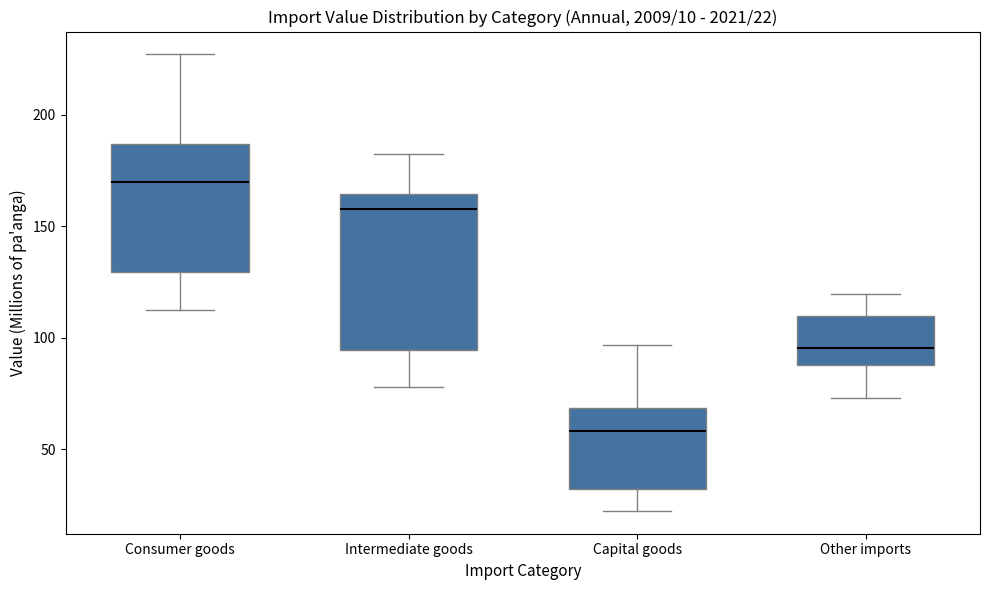

Comparing the boxes themselves (not the whiskers), which one is the tallest?

Intermediate goods